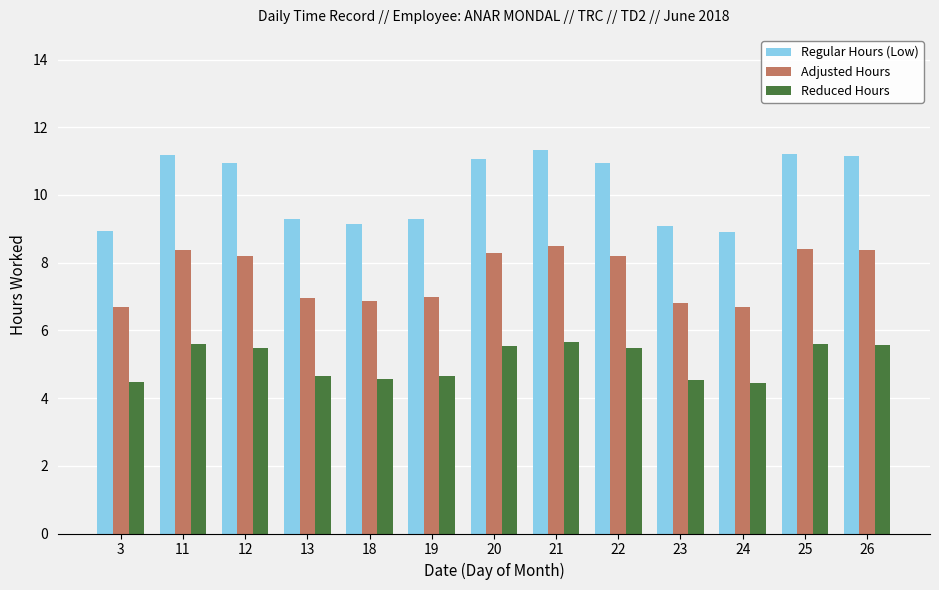

Which series has the widest spread of values?

Regular Hours (Low)